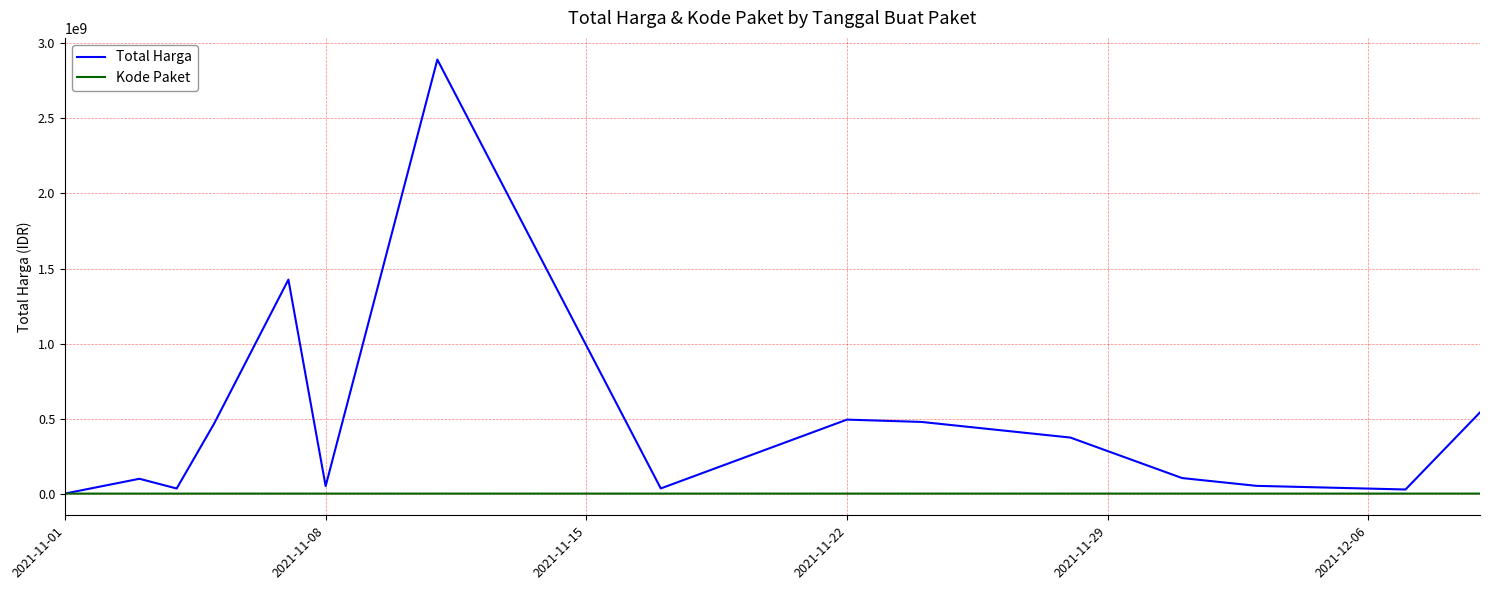

Which series has the largest total across all categories?

Total Harga